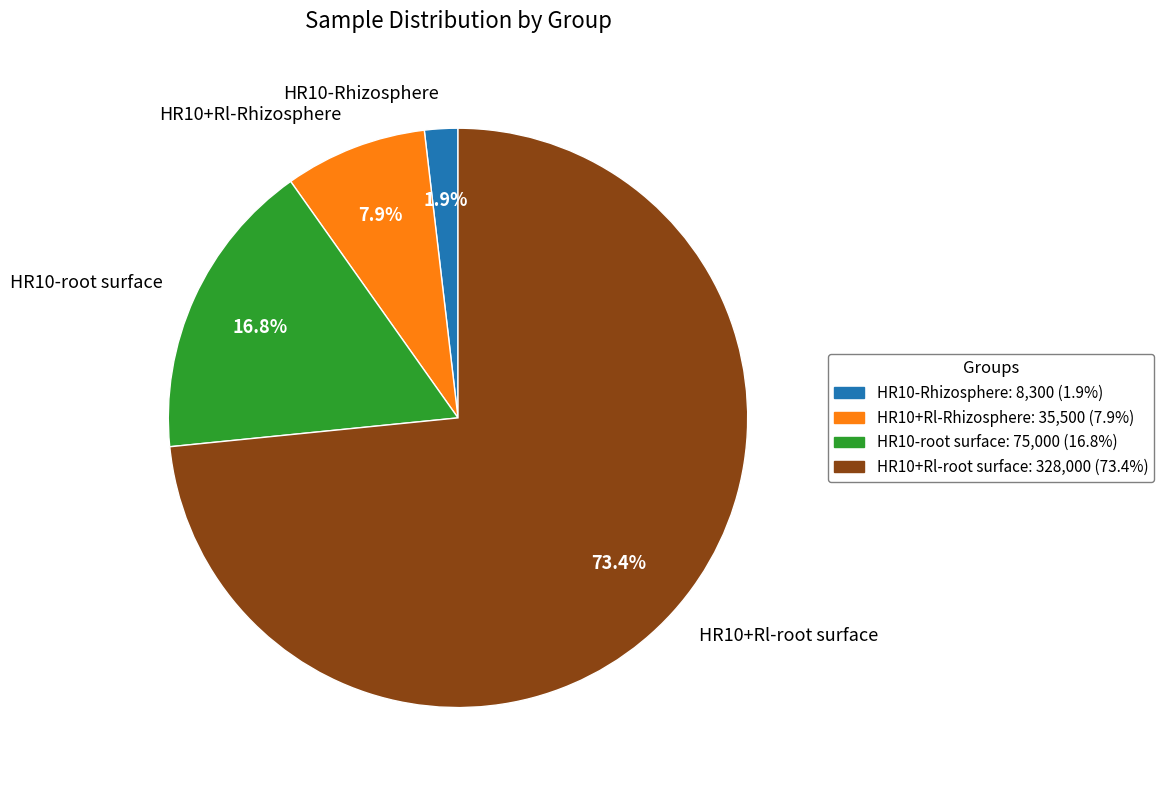

To the nearest percent, what percentage of the pie is HR10+Rl-root surface?

73%